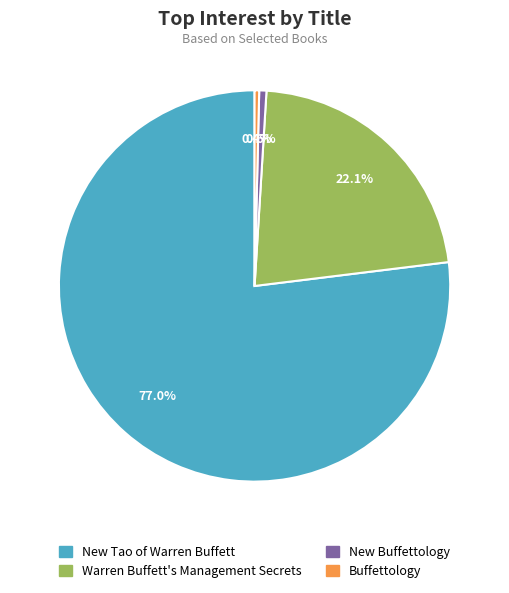

What is the total percentage of Warren Buffett's Management Secrets and New Tao of Warren Buffett?

99.0%